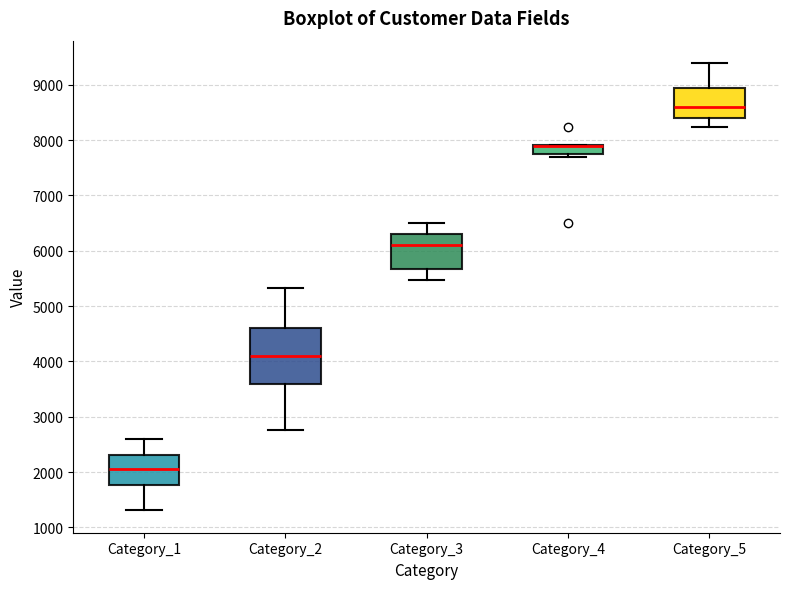

Comparing the boxes themselves (not the whiskers), which one is the tallest?

Category_2